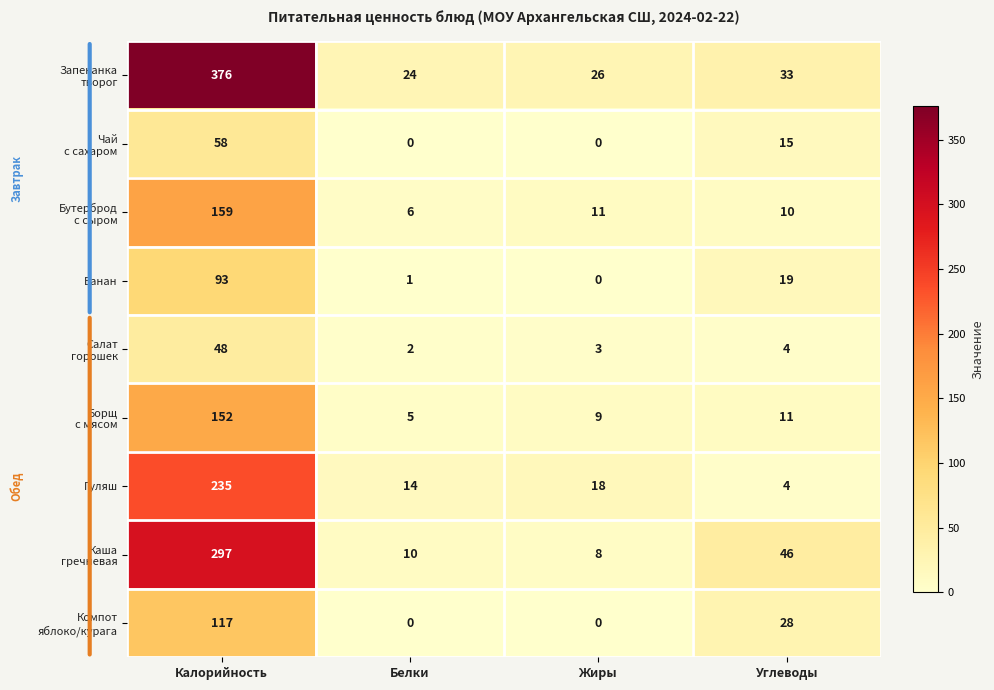

What is the spread (max minus min) of values at Жиры?

26